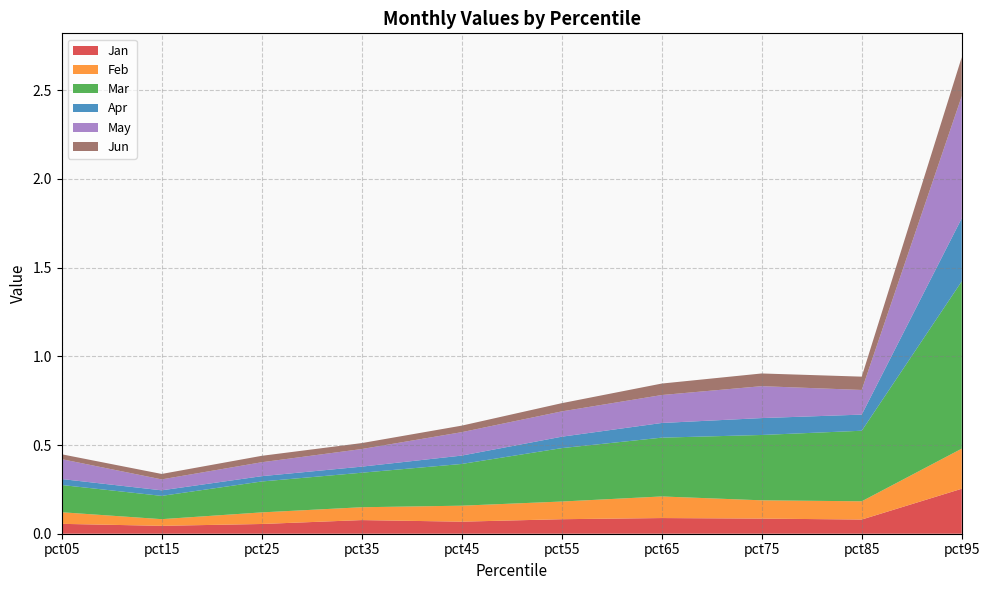

Reading left to right, what are all the values shown in this chart?

Jan: 0.1	0.0	0.1	0.1	0.1	0.1	0.1	0.1	0.1	0.3
Feb: 0.1	0.0	0.1	0.1	0.1	0.1	0.1	0.1	0.1	0.2
Mar: 0.2	0.1	0.2	0.2	0.2	0.3	0.3	0.4	0.4	0.9
Apr: 0.0	0.0	0.0	0.0	0.0	0.1	0.1	0.1	0.1	0.4
May: 0.1	0.1	0.1	0.1	0.1	0.1	0.2	0.2	0.1	0.7
Jun: 0.0	0.0	0.0	0.0	0.0	0.0	0.1	0.1	0.1	0.2